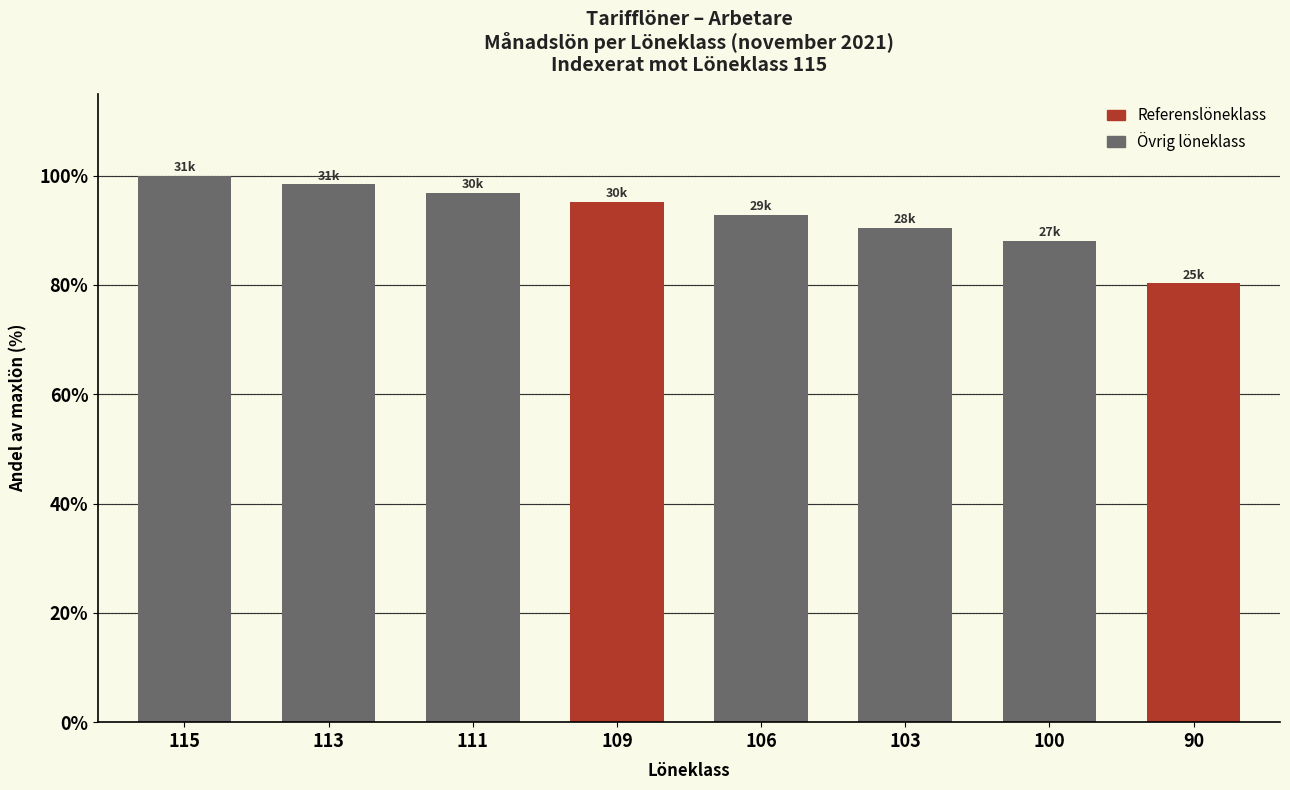

What is the smallest value displayed?

80.3